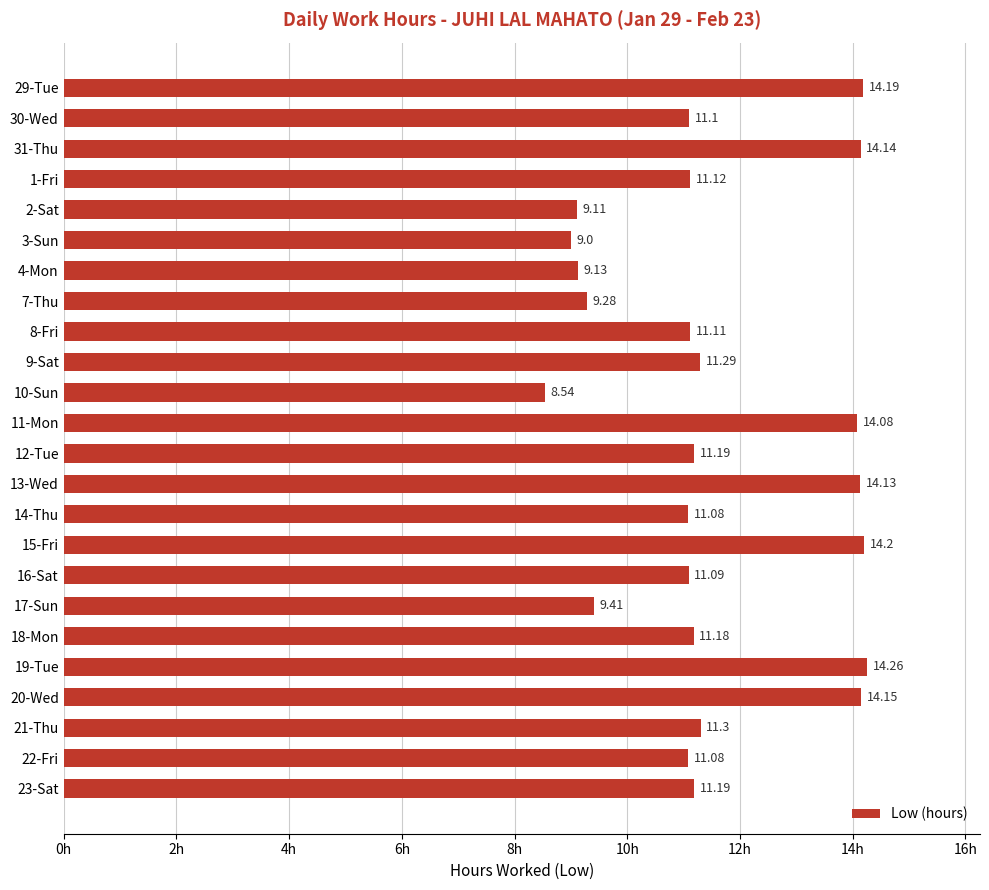

Which has a higher value, 3-Sun or 2-Sat?

2-Sat